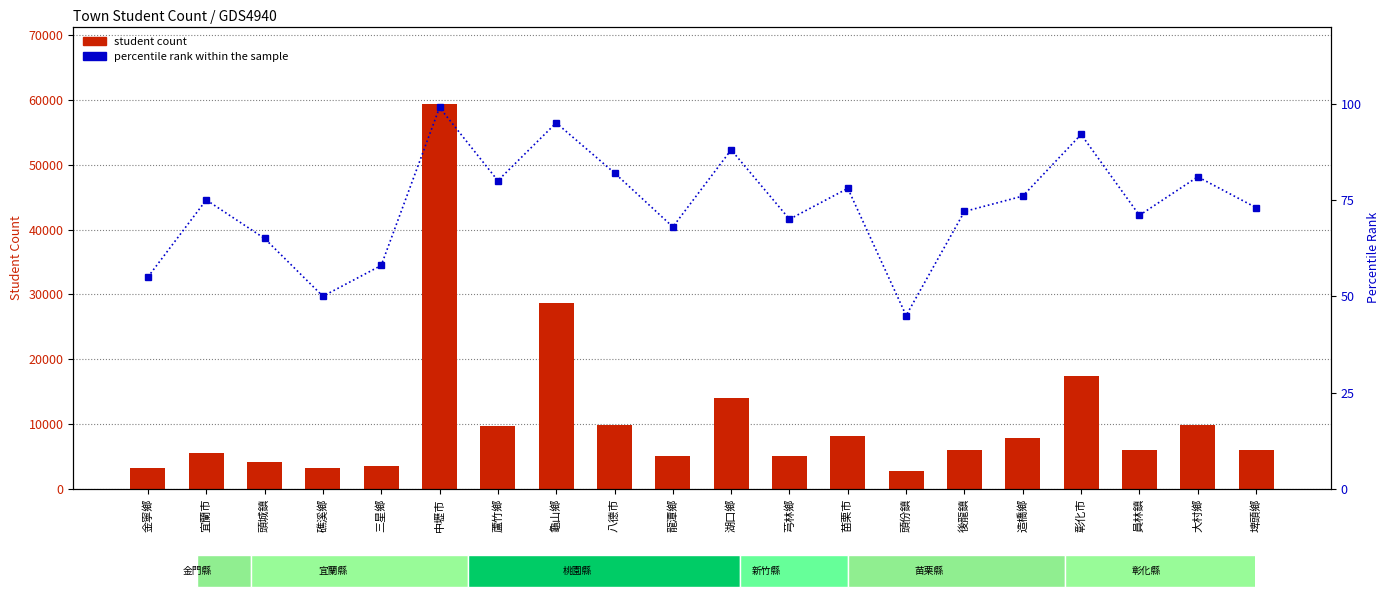

Rank the categories by percentile rank within the sample value from highest to lowest.

中壢市, 龜山鄉, 彰化市, 湖口鄉, 八德市, 大村鄉, 蘆竹鄉, 苗栗市, 造橋鄉, 宜蘭市, 埤頭鄉, 後龍鎮, 員林鎮, 芎林鄉, 龍潭鄉, 頭城鎮, 三星鄉, 金寧鄉, 礁溪鄉, 頭份鎮